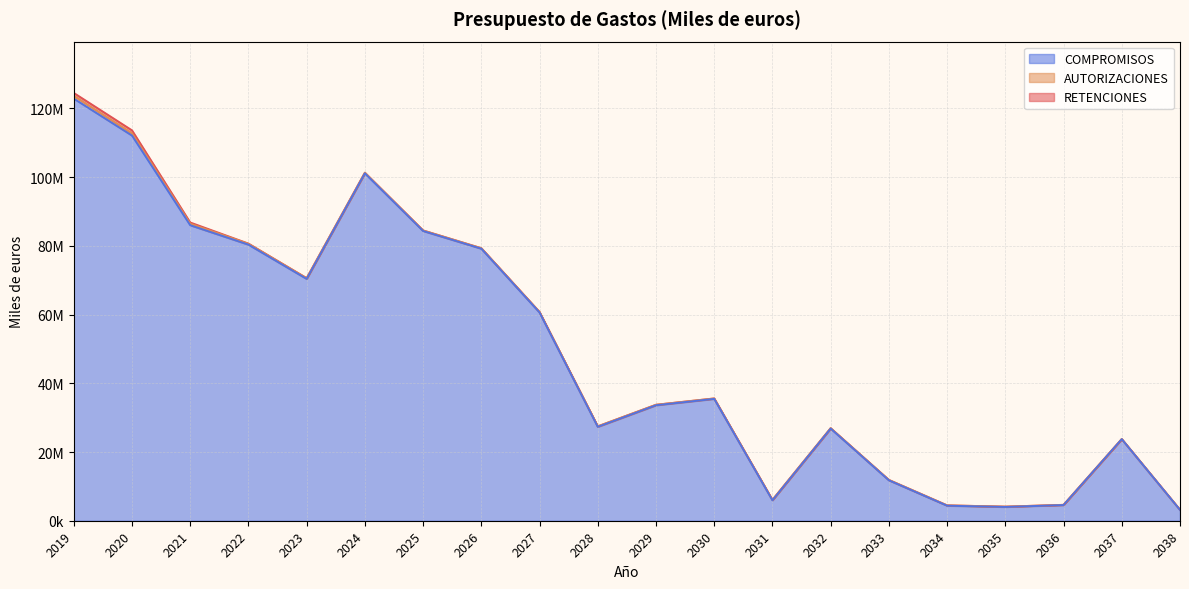

List the labels in order of AUTORIZACIONES value, smallest first.

2038, 2035, 2034, 2036, 2031, 2033, 2037, 2032, 2028, 2029, 2030, 2027, 2023, 2026, 2022, 2025, 2021, 2024, 2020, 2019